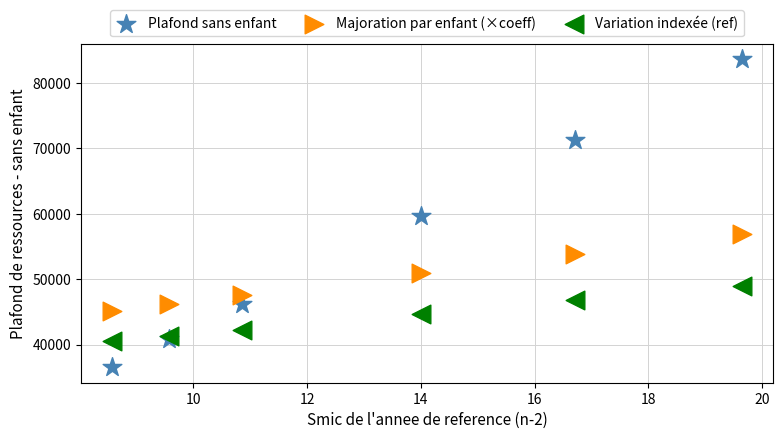

What are all the series names shown in the legend?

Plafond sans enfant, Majoration par enfant (×coeff), Variation indexée (ref)